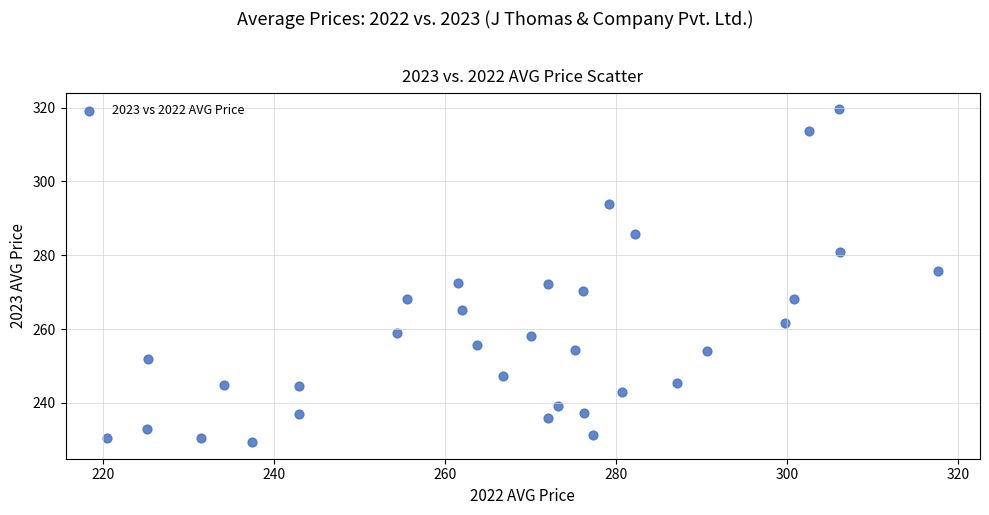

What is the range of X values (max minus min)?

97.2